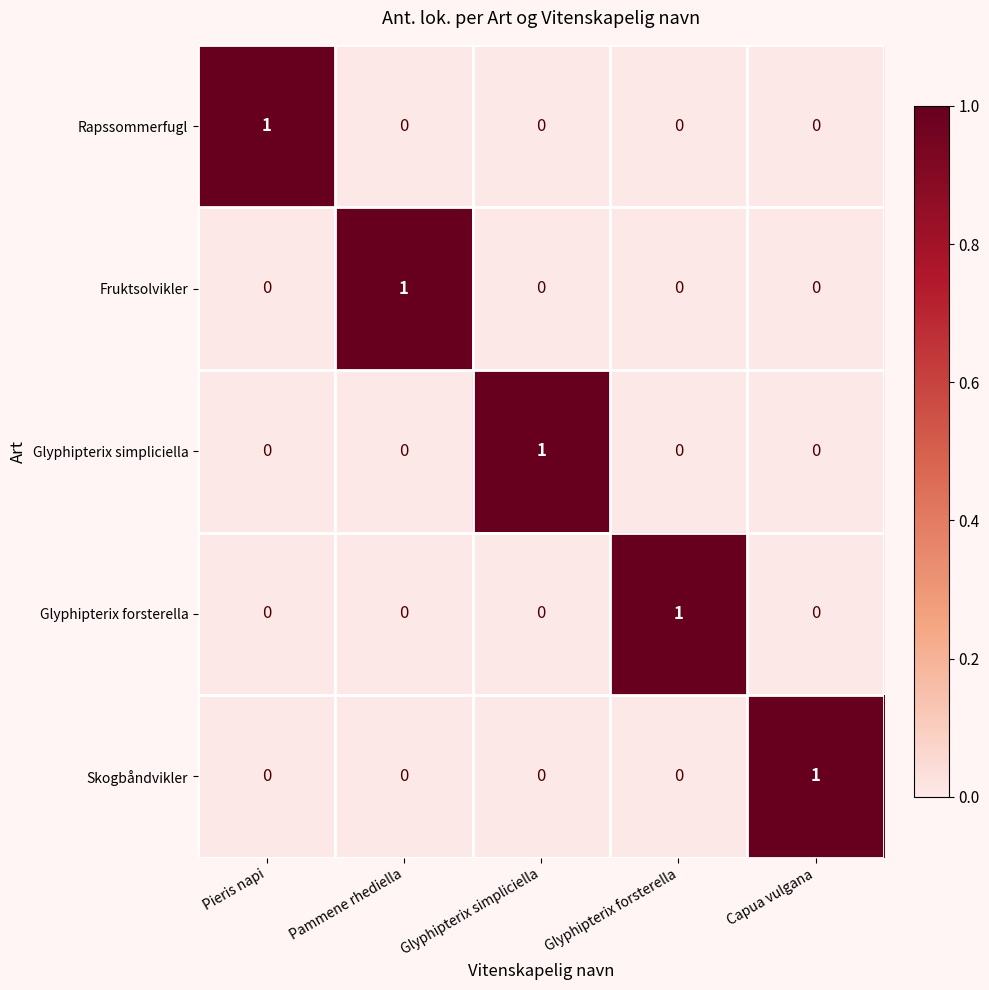

Reading right to left, transcribe all the data shown in this chart.

Rapssommerfugl: 0	0	0	0	1
Fruktsolvikler: 0	0	0	1	0
Glyphipterix simpliciella: 0	0	1	0	0
Glyphipterix forsterella: 0	1	0	0	0
Skogbåndvikler: 1	0	0	0	0